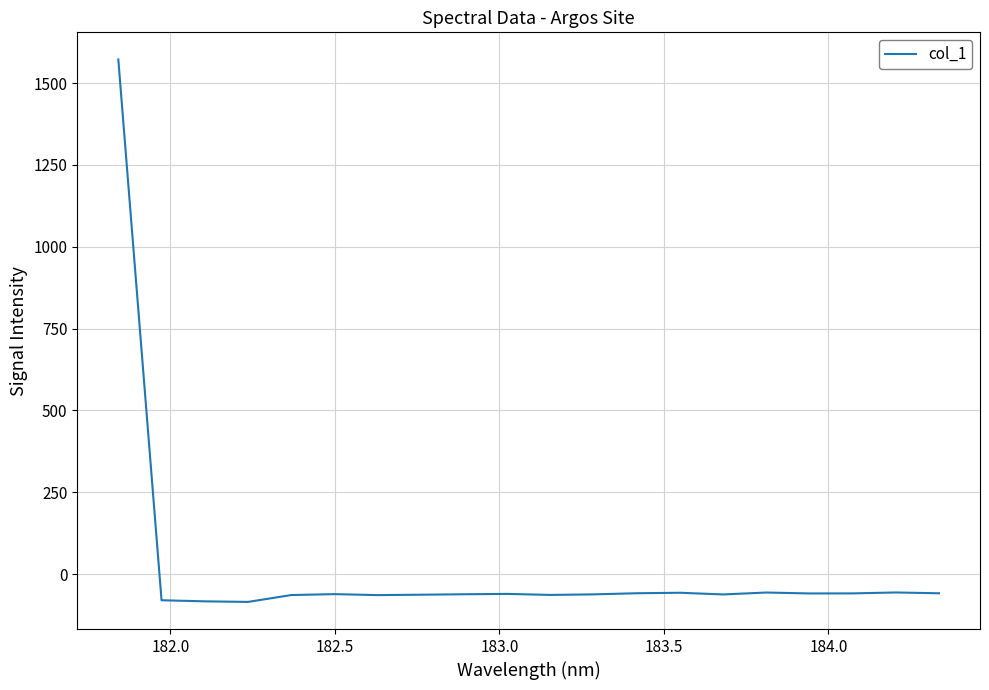

How many distinct data groups are displayed?

1